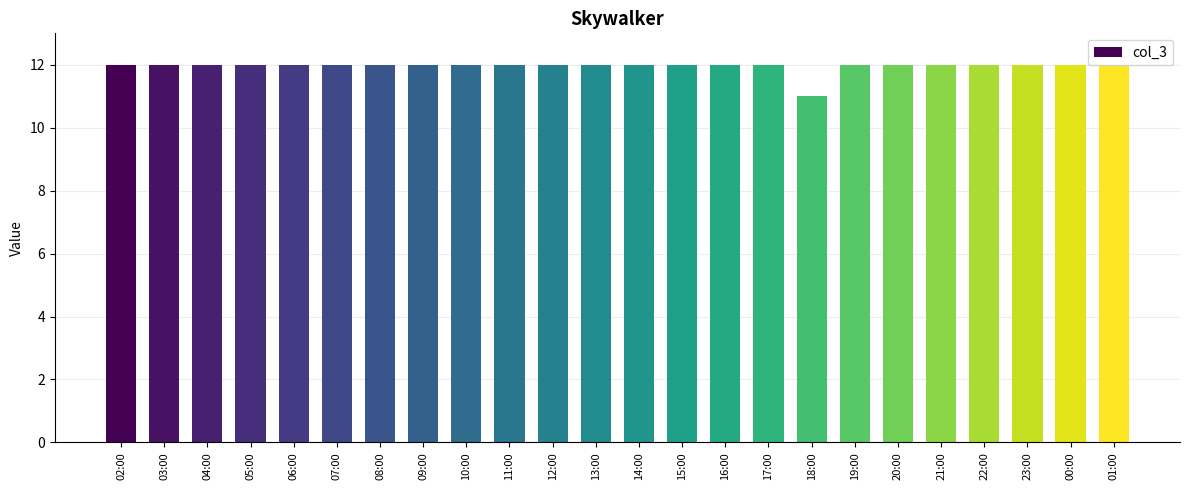

What is the value of the 18th bar from the left?

12